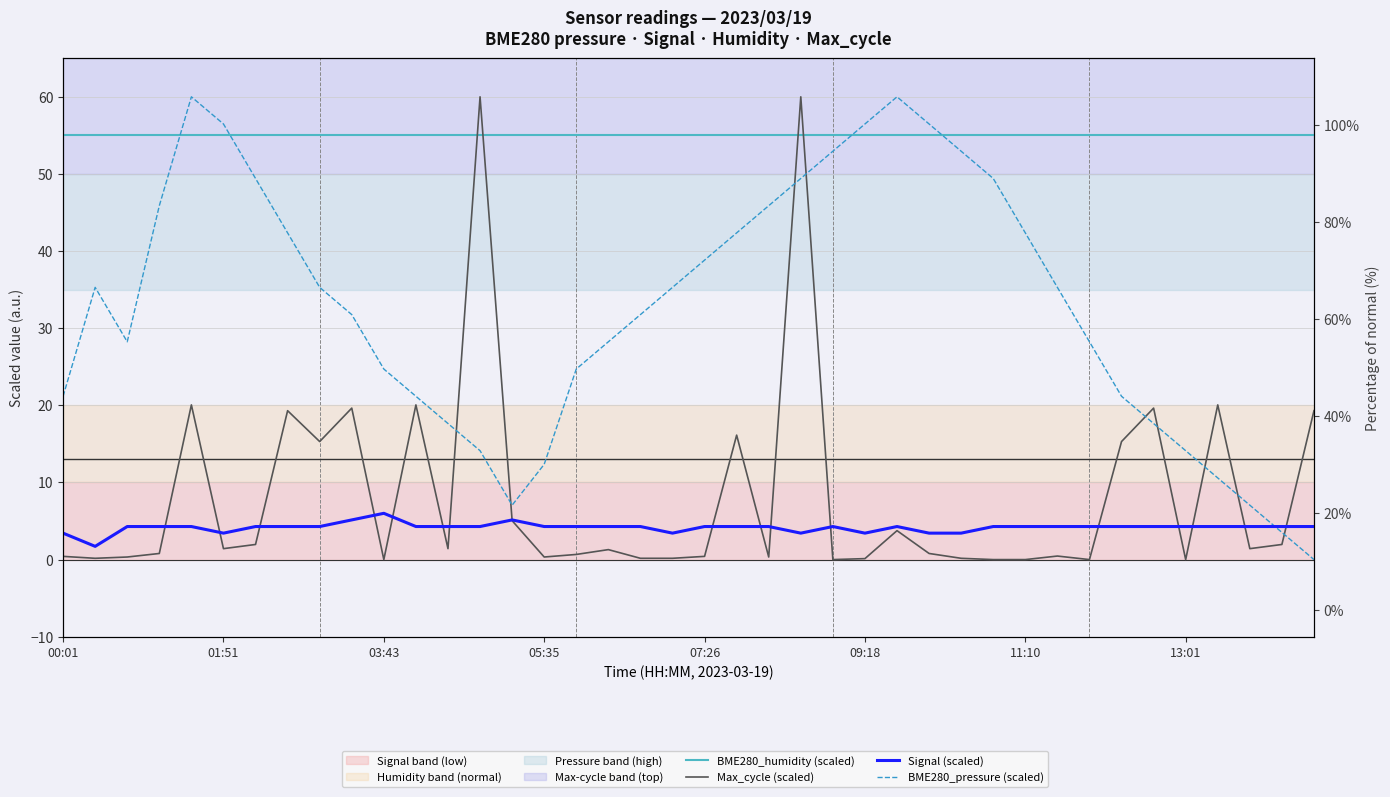

Rank the categories by BME280_humidity (scaled) value from highest to lowest.

00:01, 01:51, 03:43, 05:35, 07:26, 09:18, 11:10, 13:01, 8, 9, 10, 11, 12, 13, 14, 15, 16, 17, 18, 19, 20, 21, 22, 23, 24, 25, 26, 27, 28, 29, 30, 31, 32, 33, 34, 35, 36, 37, 38, 39